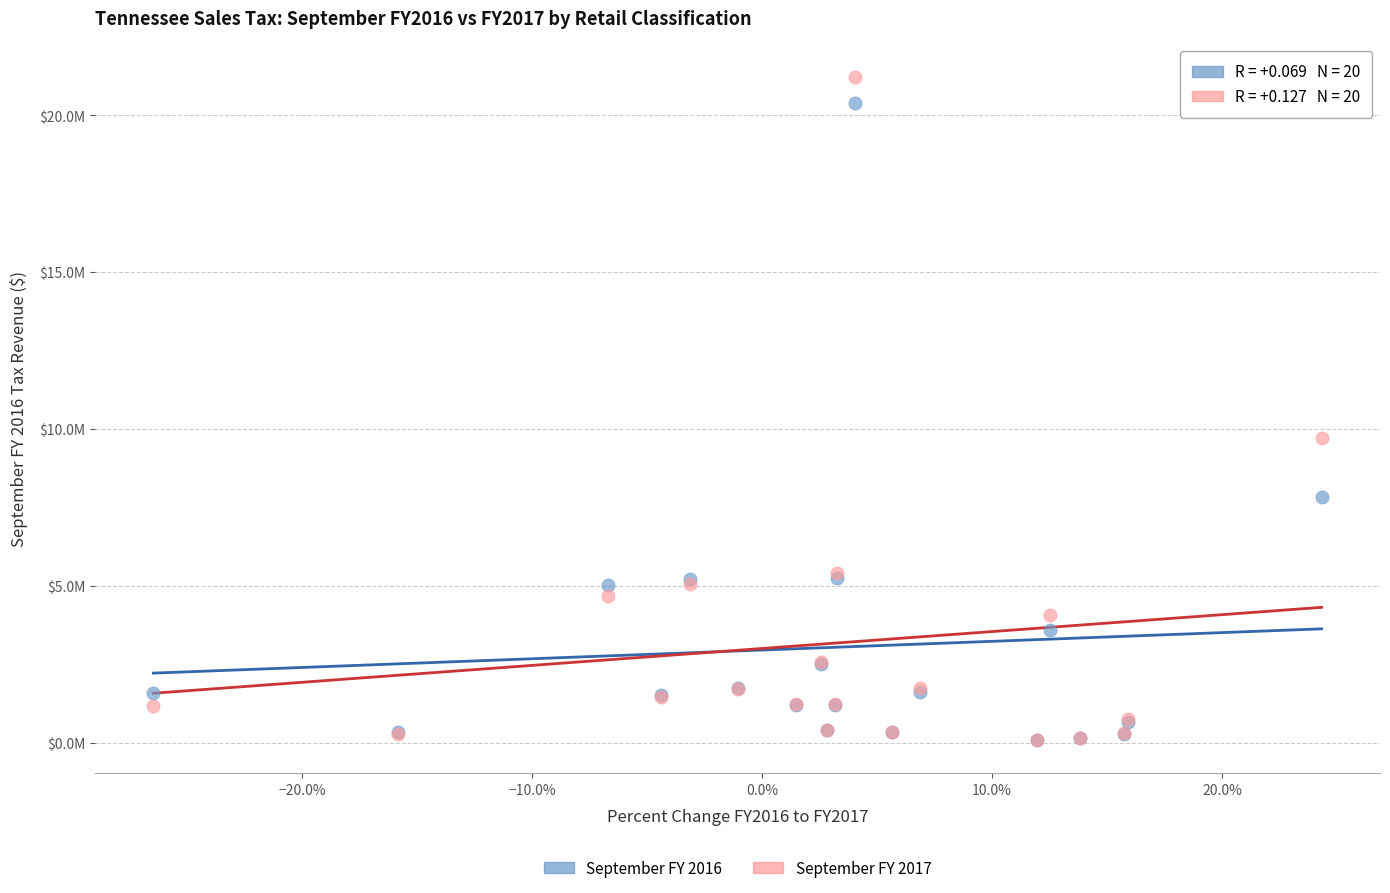

What are all the series names shown in the legend?

September FY 2016, September FY 2017